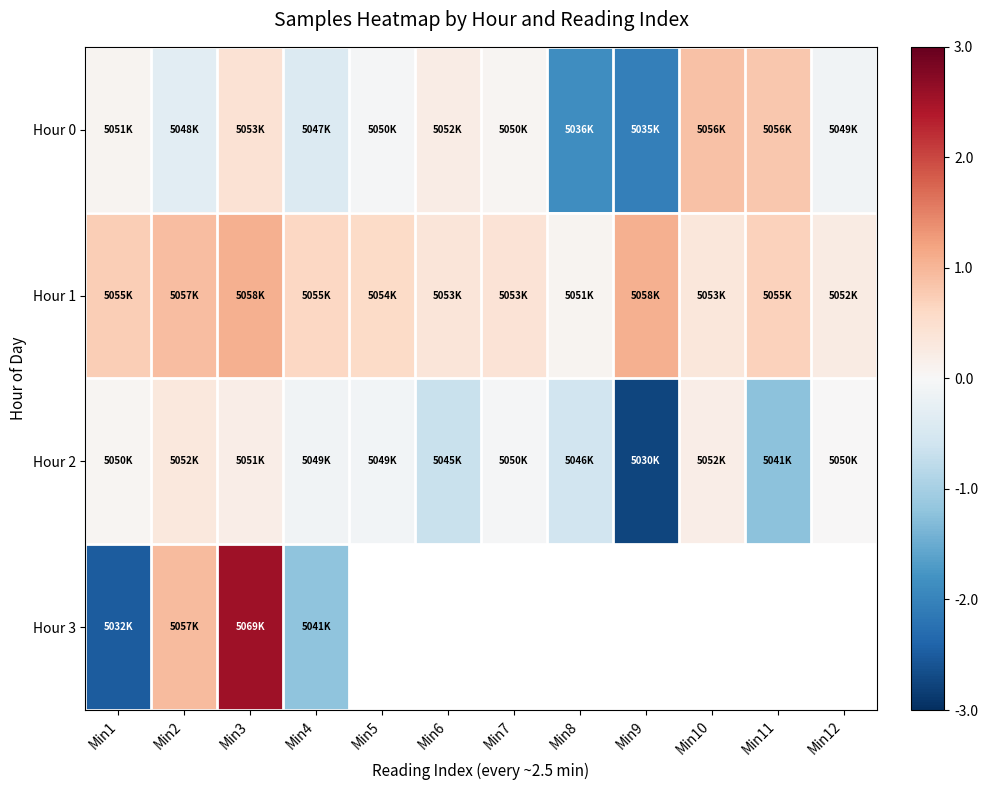

At how many categories does at least one series exceed 0?

12